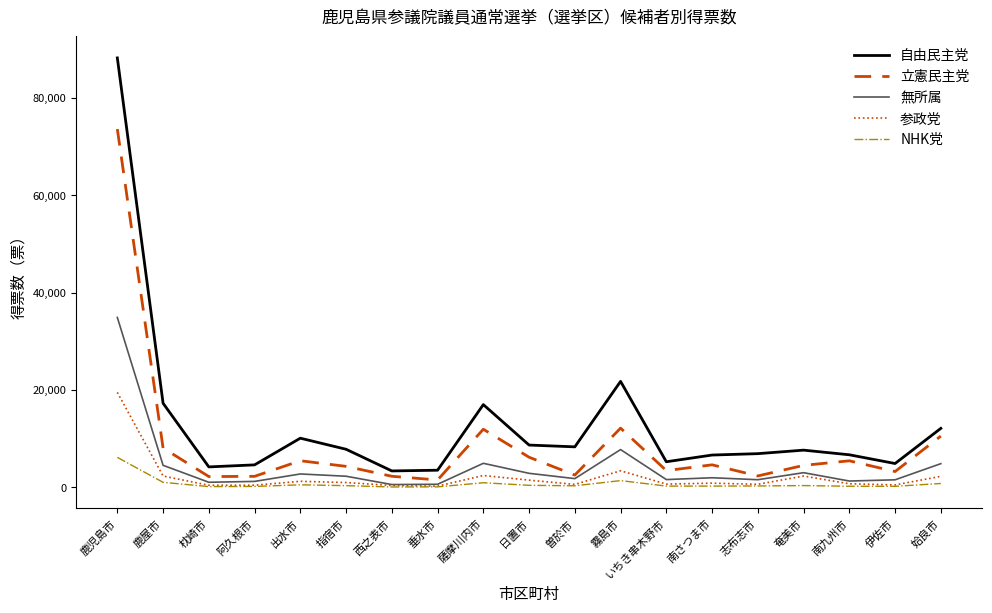

The 無所属 series shows 2759 at 出水市. True or false?

True